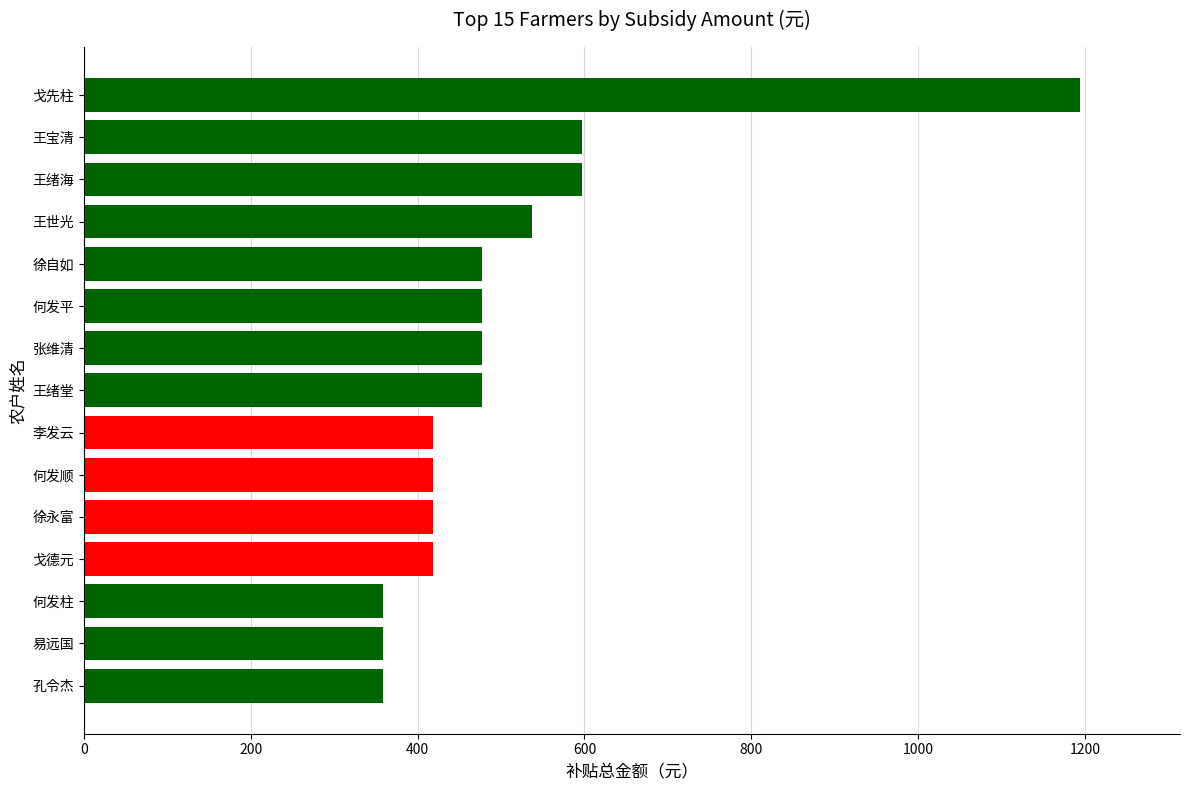

The chart shows a value of 477.8 at 何发平. True or false?

True